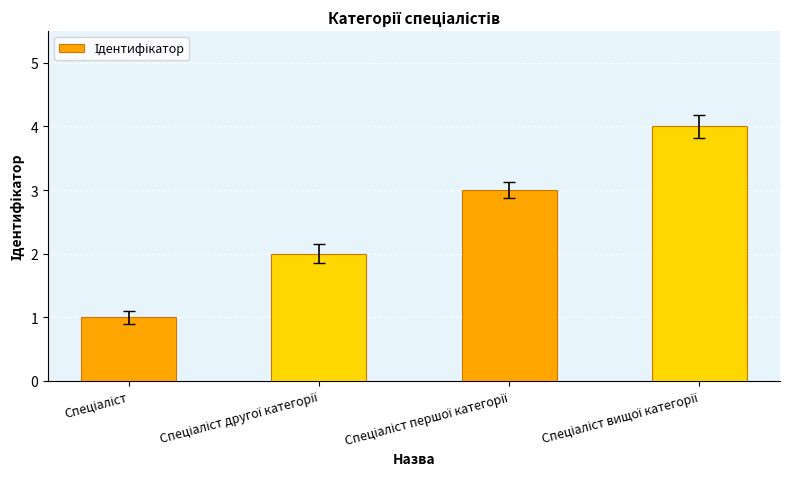

What is the greatest value displayed?

4